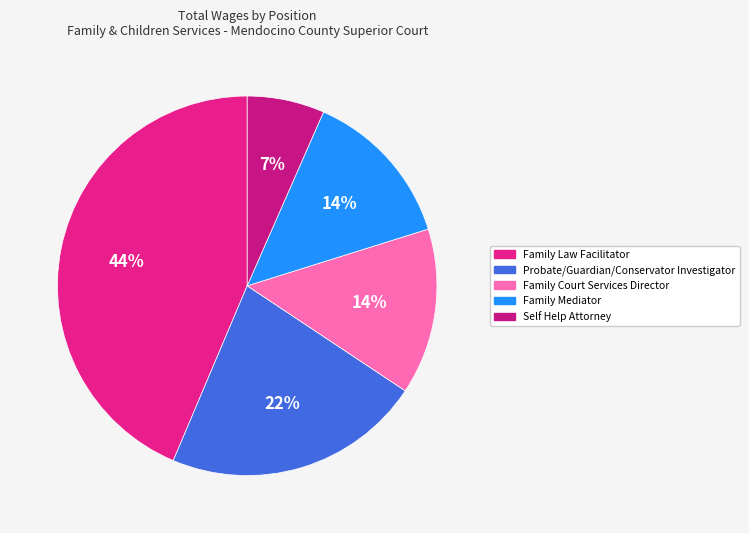

Approximately how many times larger is the value at Family Law Facilitator compared to Family Court Services Director?

3.1